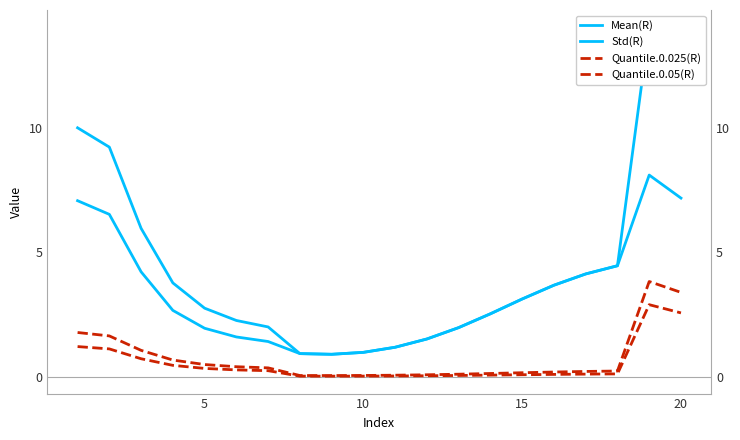

What are all the series names shown in the legend?

Mean(R), Std(R), Quantile.0.025(R), Quantile.0.05(R)